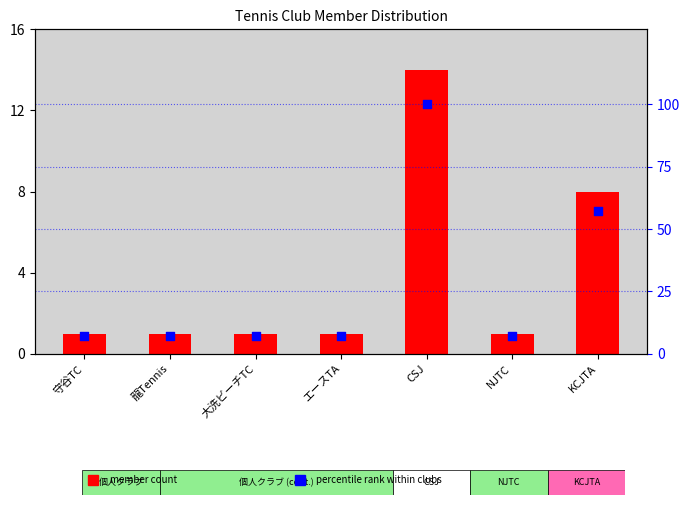

Is the value of member count at 大洗ビーチTC greater than the value of percentile rank within clubs at KCJTA?

No